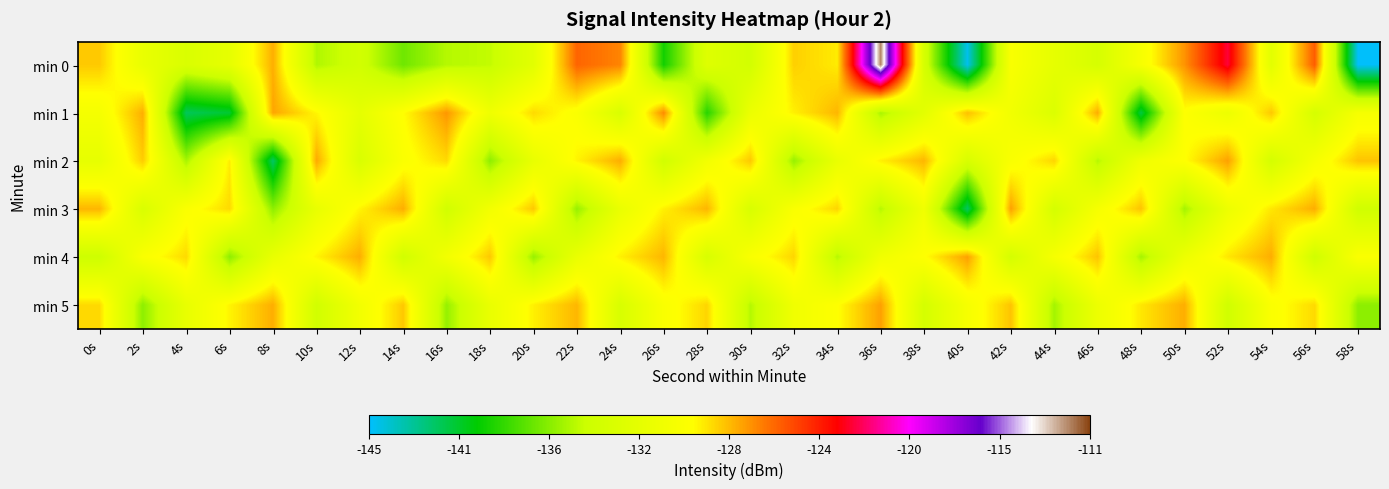

What is the total value across all series at 20s?

-787.0